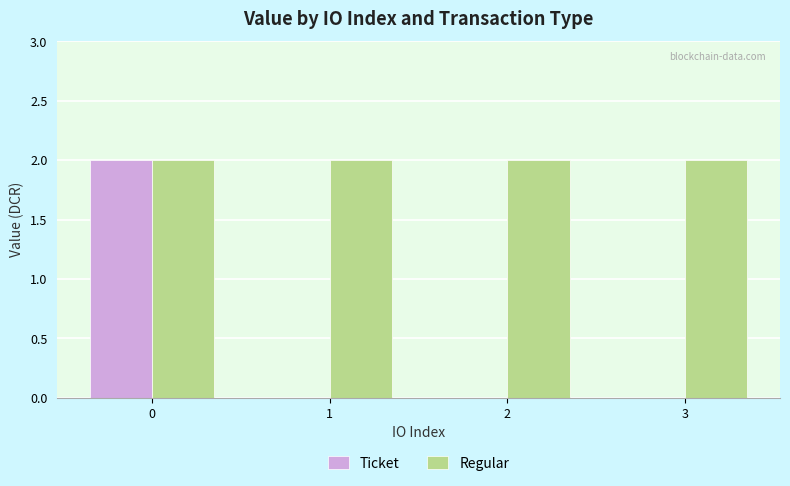

The Ticket series shows 0.0 at 1. True or false?

True